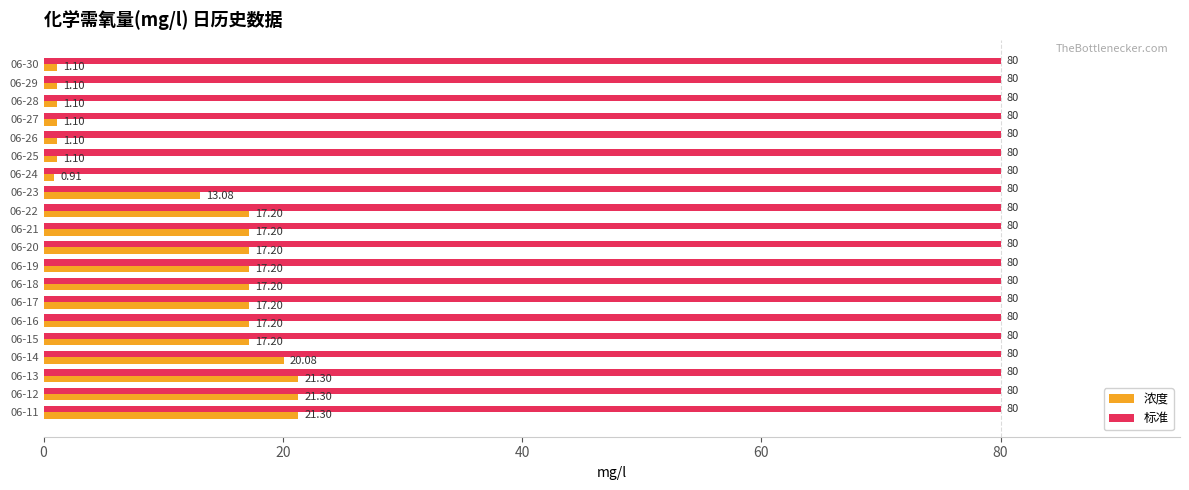

What is the sum of all 标准 values?

1600.0